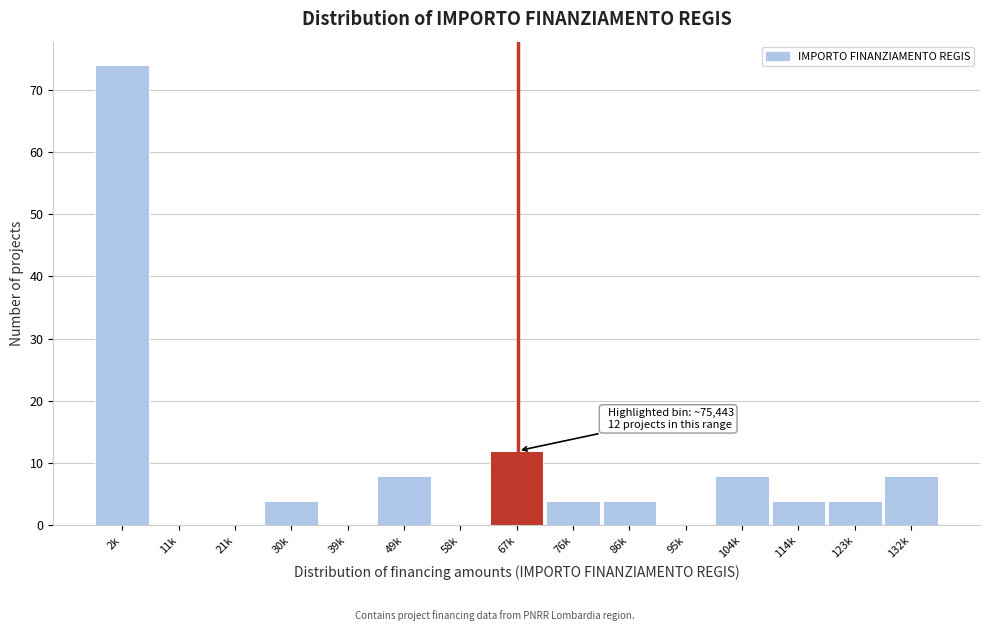

Reading left to right, transcribe all the data shown in this chart.

2k=74	11k=0	21k=0	30k=4	39k=0	49k=8	58k=0	67k=12	76k=4	86k=4	95k=0	104k=8	114k=4	123k=4	132k=8